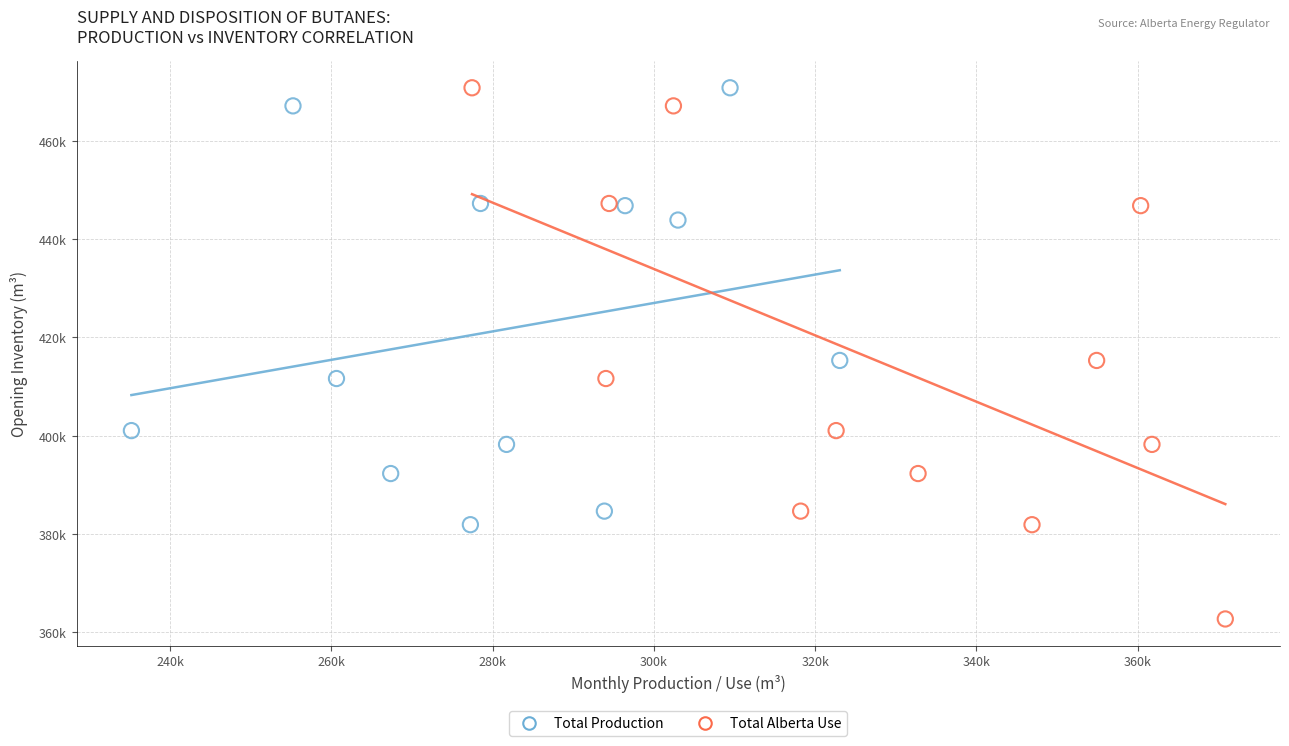

What are all the series names shown in the legend?

Total Production, Total Alberta Use